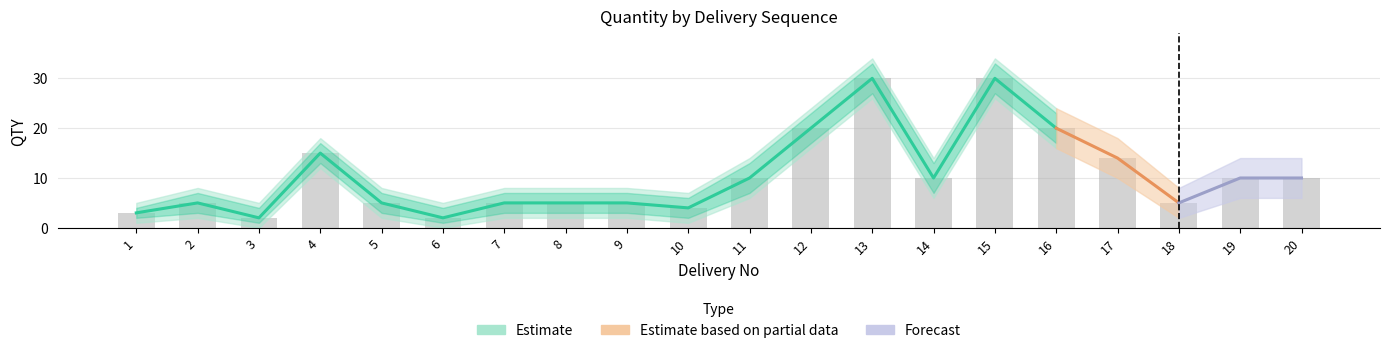

The value of QTY at 10 is 7. True or false?

False